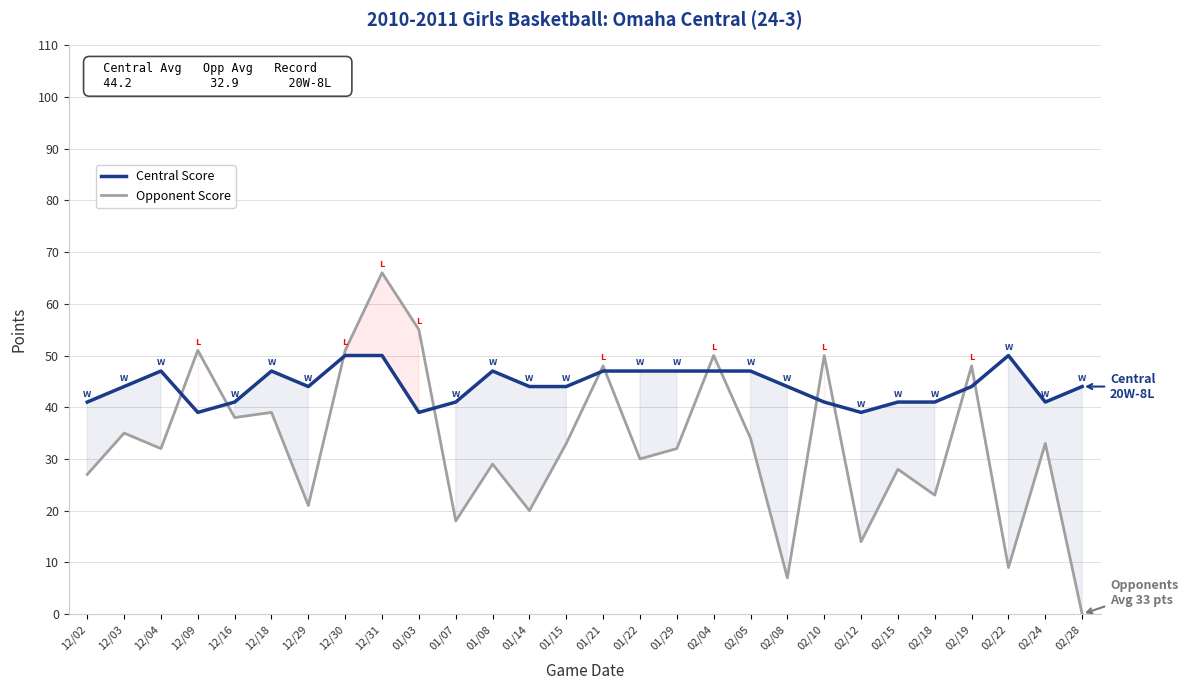

Rank the series by their maximum value, from lowest to highest.

Central Score, Opponent Score